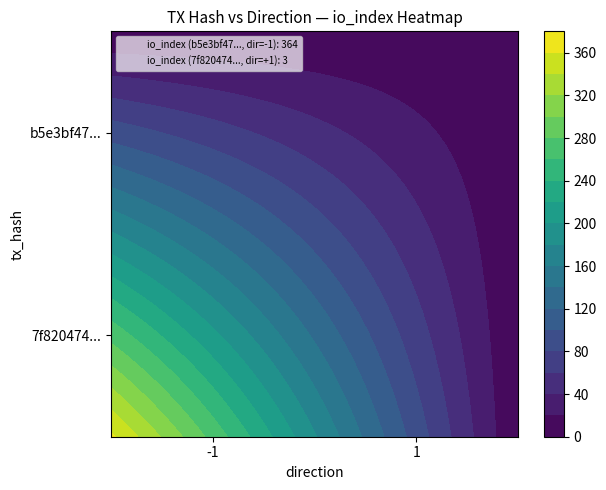

Which series has the largest total across all categories?

b5e3bf47...